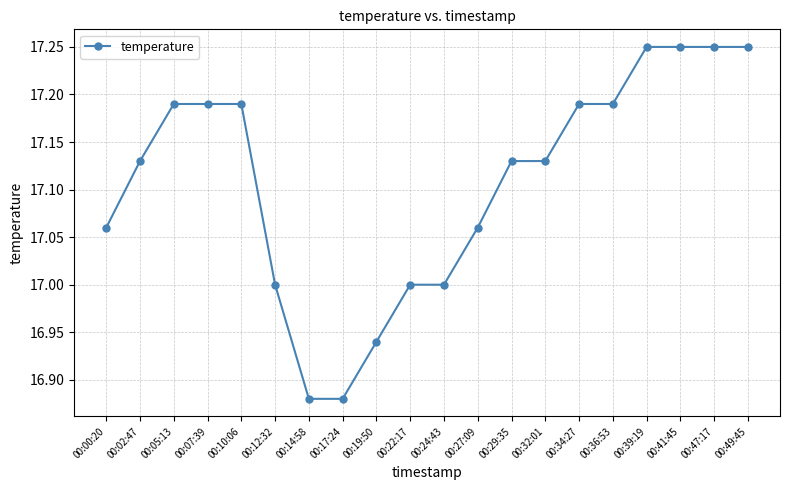

What is the sum of the values at 00:00:20 and 00:22:17?

34.1